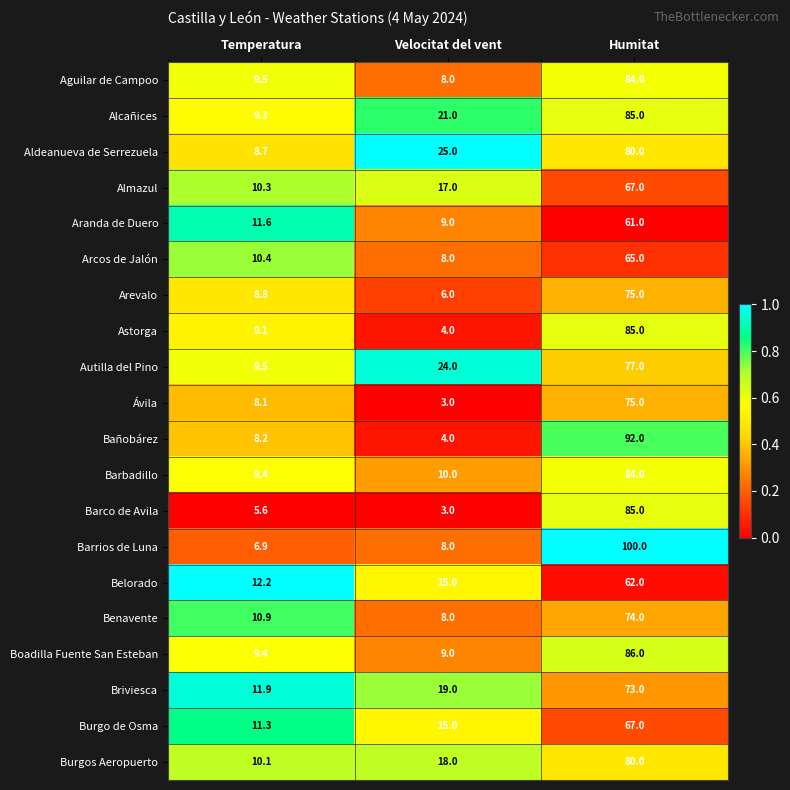

What is the approximate value of Aguilar de Campoo at Temperatura?

9.5